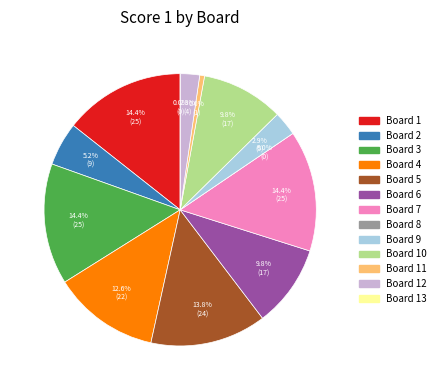

Count the number of slices in the pie.

13